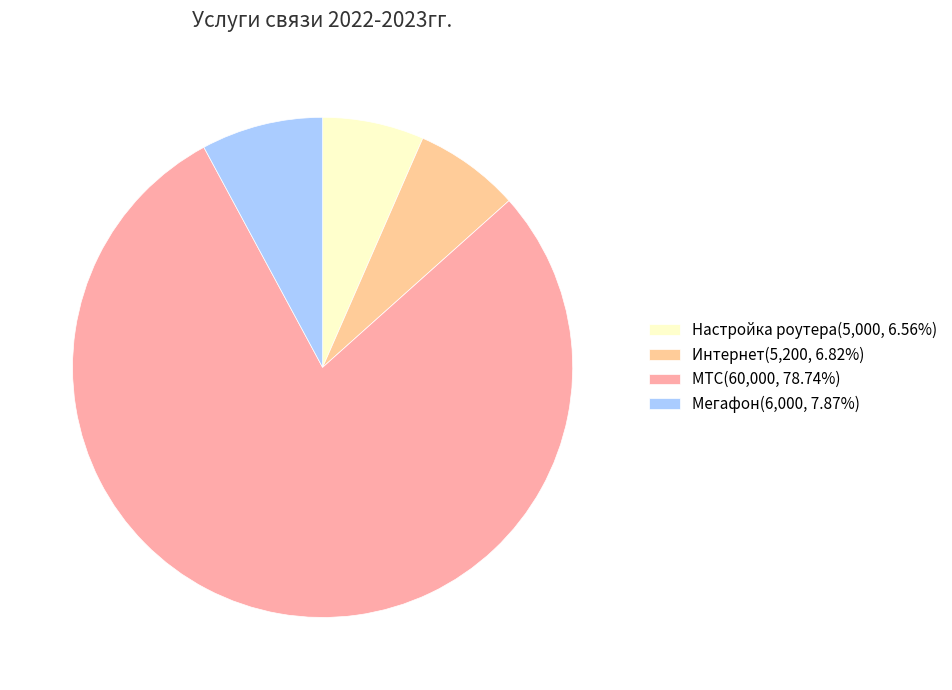

Which slice is the smallest?

Настройка роутера